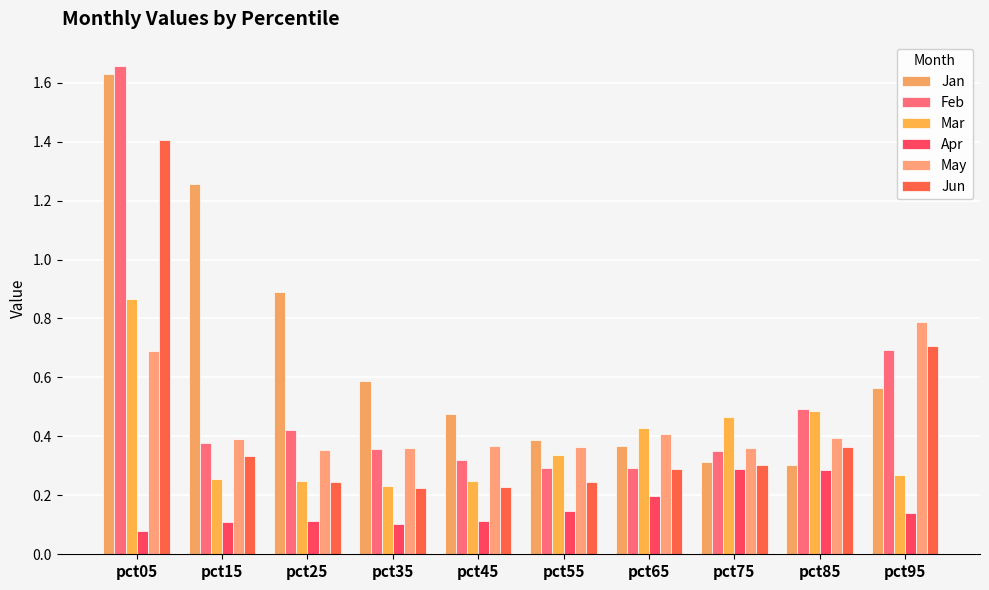

Which category has the highest value across all series?

pct05